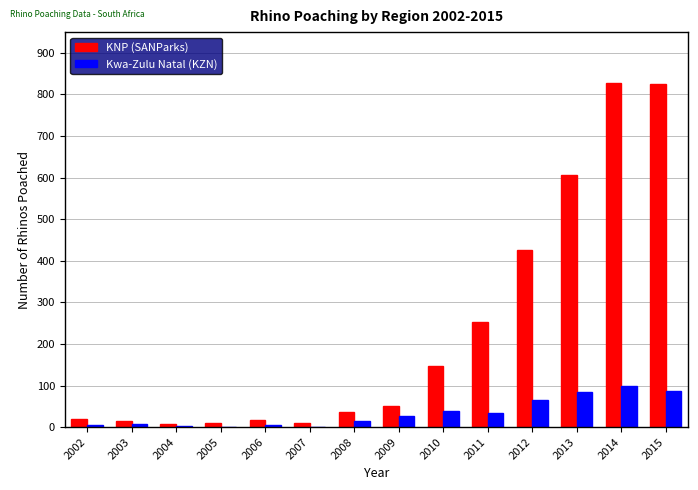

How many groups of bars are there?

14